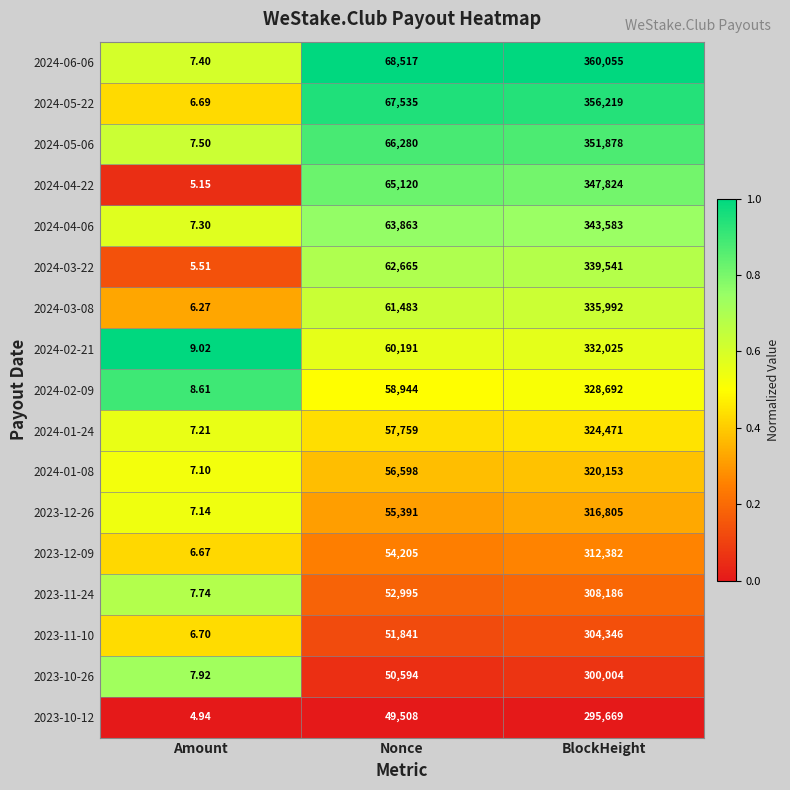

List the series in order of their peak value, lowest first.

2023-10-12, 2023-10-26, 2023-11-10, 2023-11-24, 2023-12-09, 2023-12-26, 2024-01-08, 2024-01-24, 2024-02-09, 2024-02-21, 2024-03-08, 2024-03-22, 2024-04-06, 2024-04-22, 2024-05-06, 2024-05-22, 2024-06-06